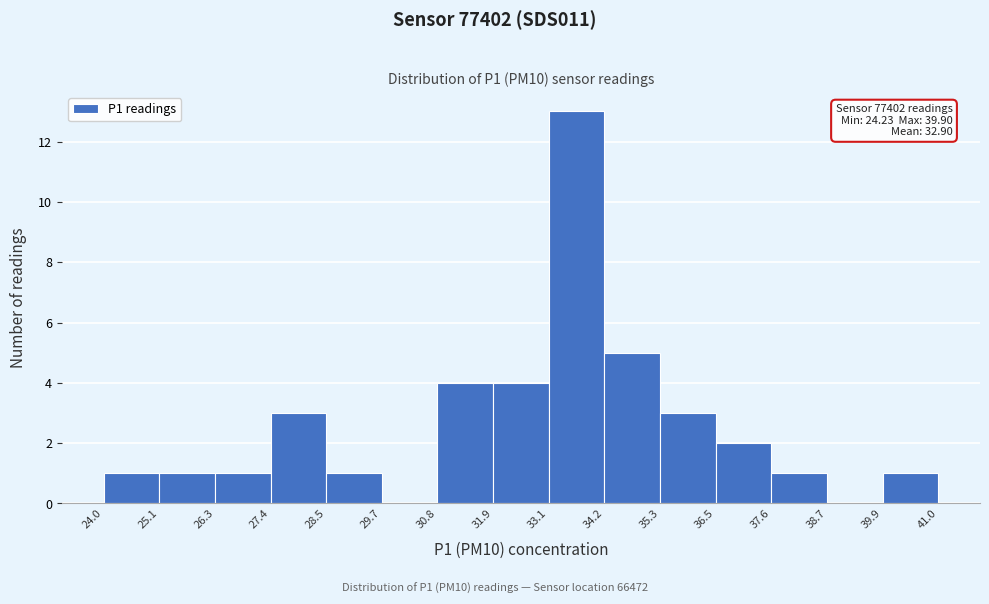

Which range on the x-axis has the tallest bar?

33.1 to 34.2